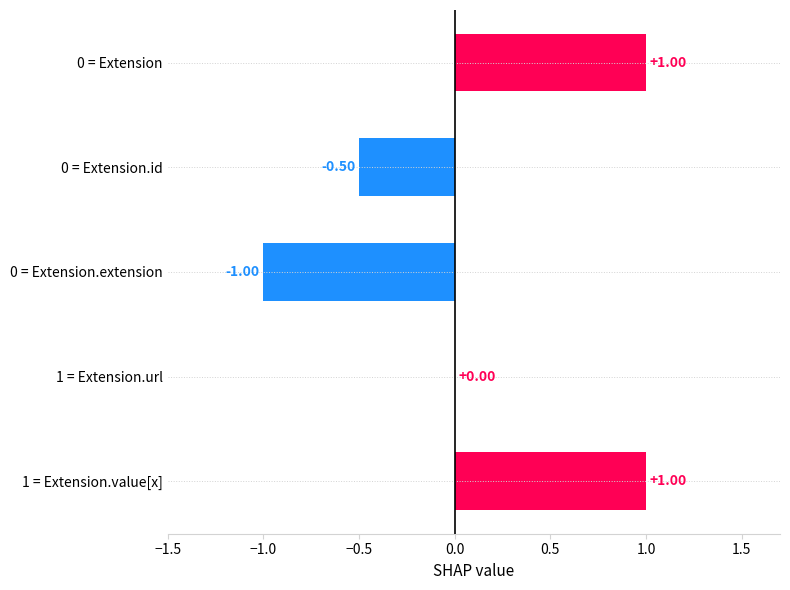

Are the bars horizontal?

Yes